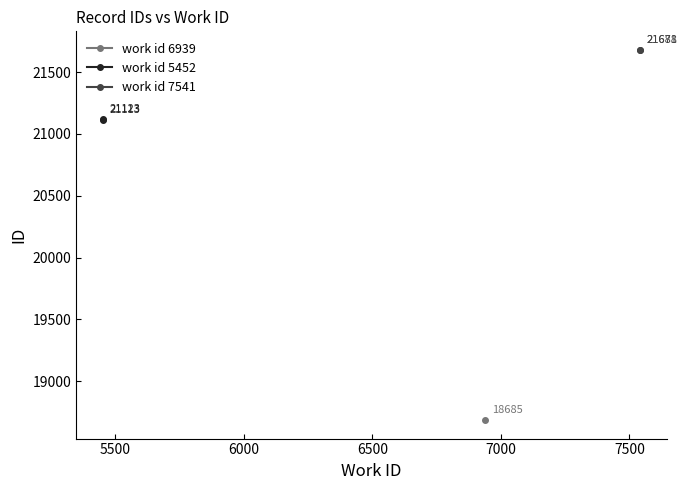

Is the value of work id 7541 at 5500 greater than the value of work id 5452 at 5500?

Yes